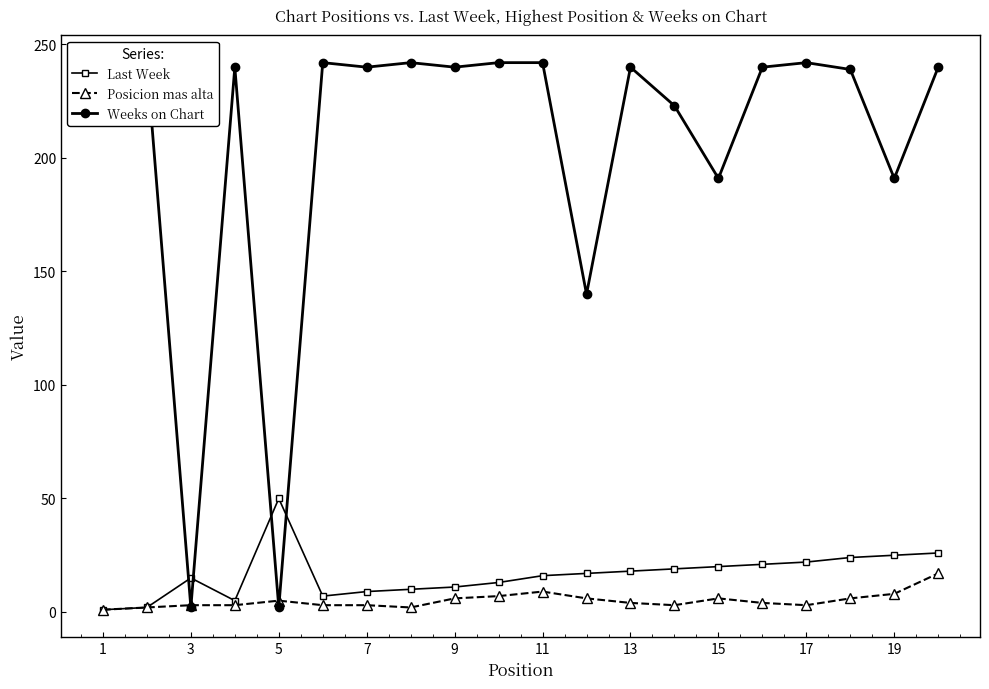

Is this an area chart (filled region under the line)?

No